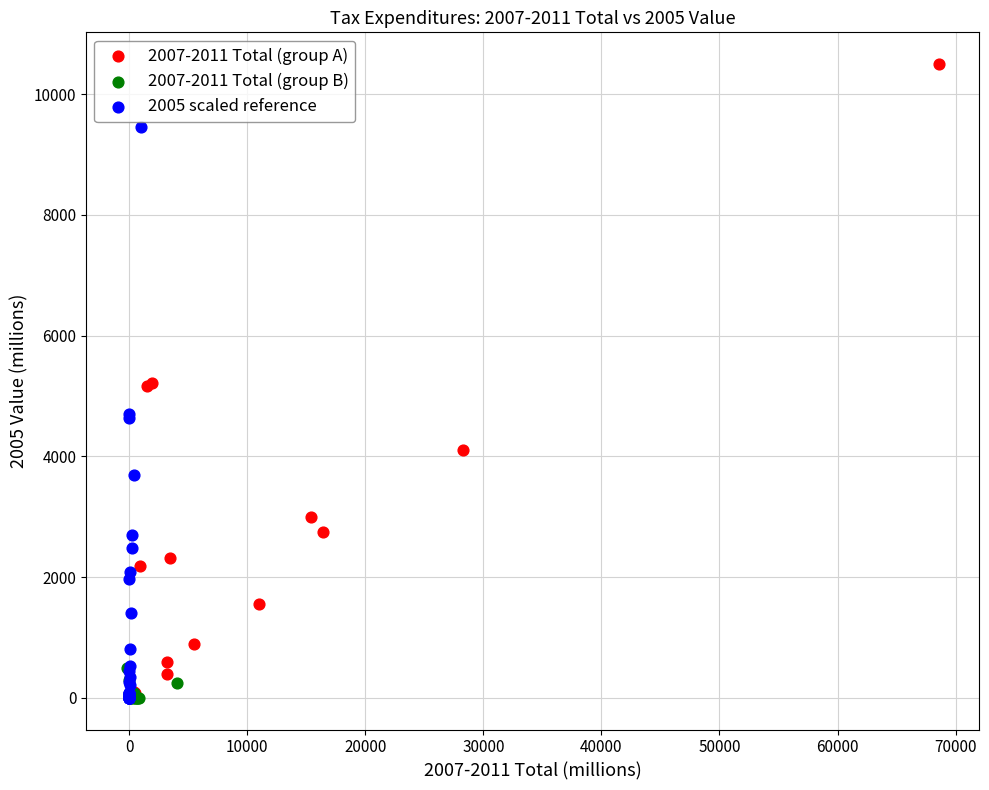

Which series reaches the maximum Y coordinate?

2007-2011 Total (group A)